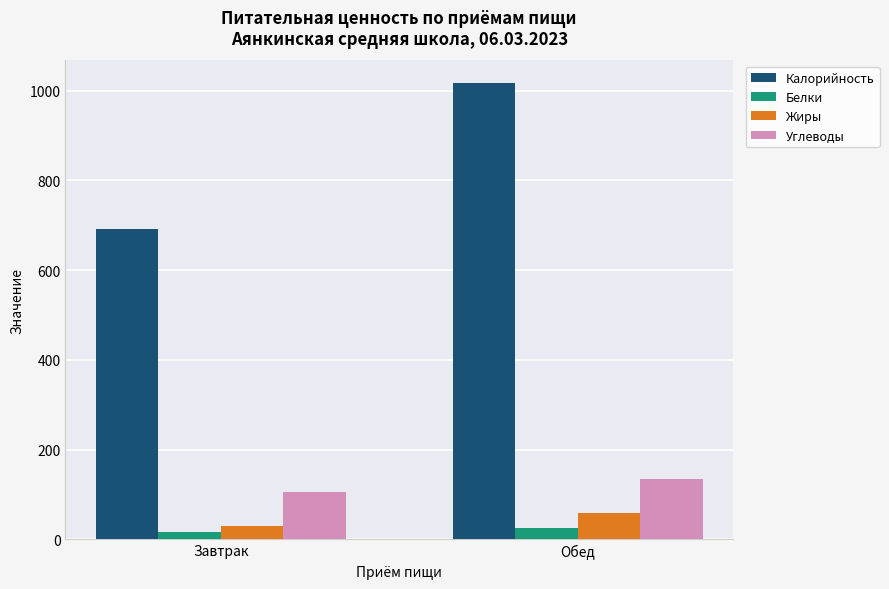

The value of Калорийность at Обед is 1016.2. True or false?

True